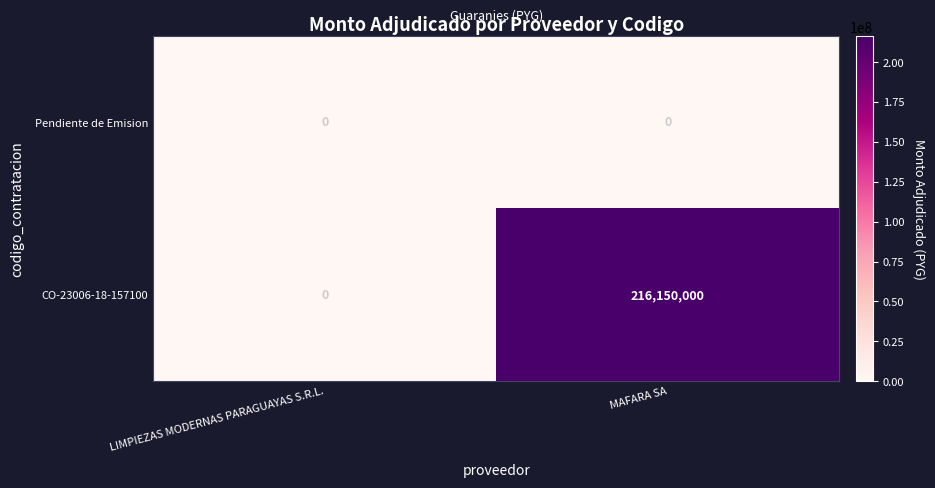

What is the total value across all series at MAFARA SA?

216150000